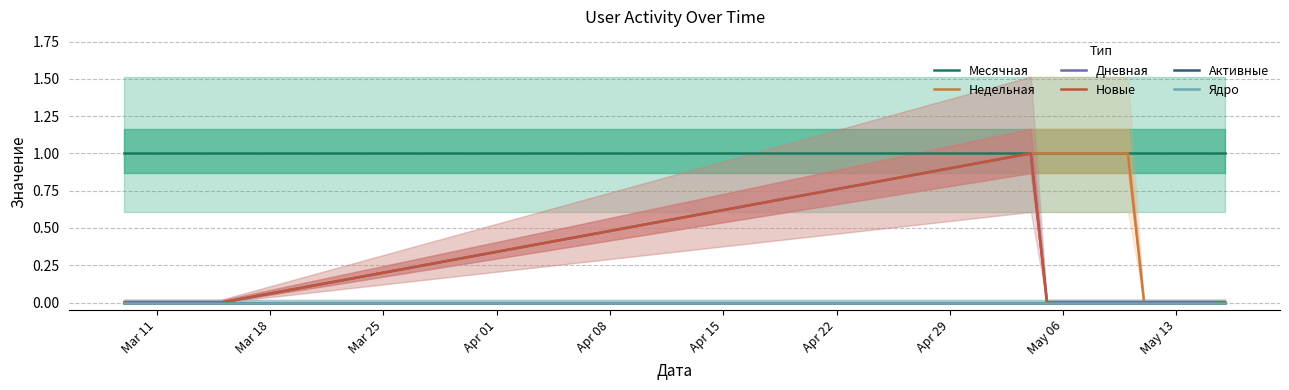

At which category is the sum across all series the highest?

Apr 29